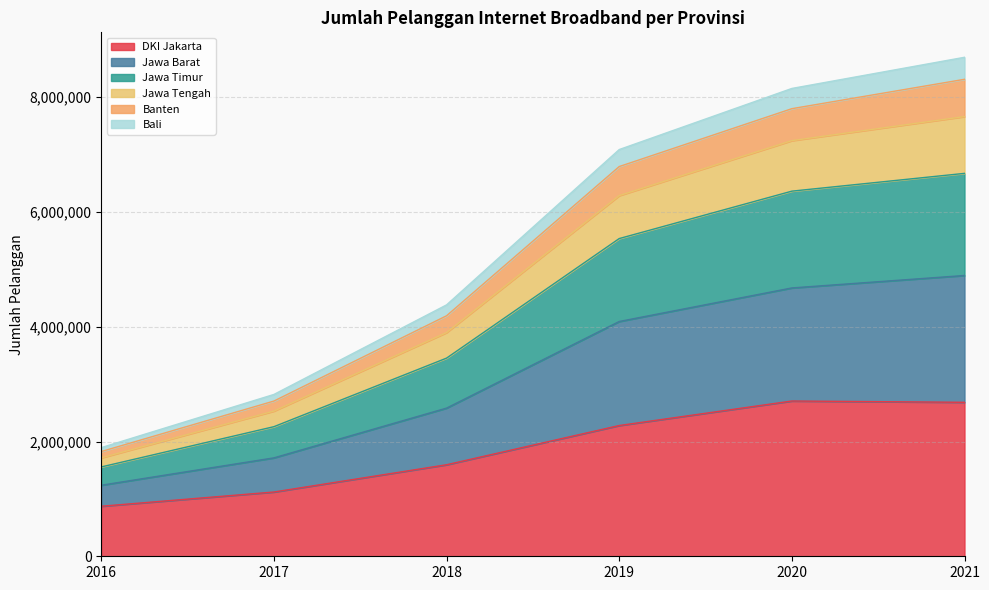

What are all the series names shown in the legend?

DKI Jakarta, Jawa Barat, Jawa Timur, Jawa Tengah, Banten, Bali